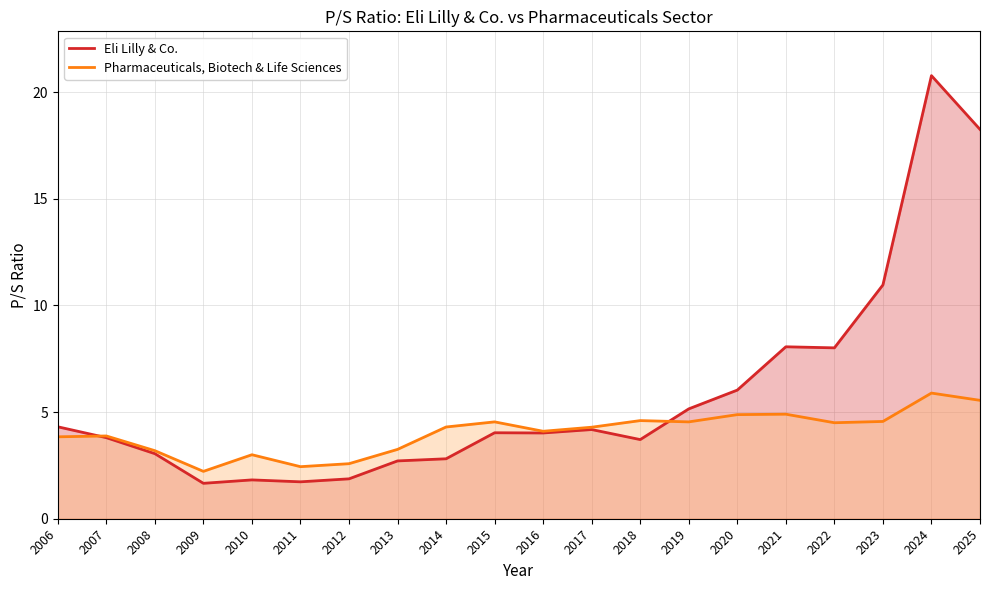

In Eli Lilly & Co., how many points are lower than both neighbors (excluding endpoints)?

5